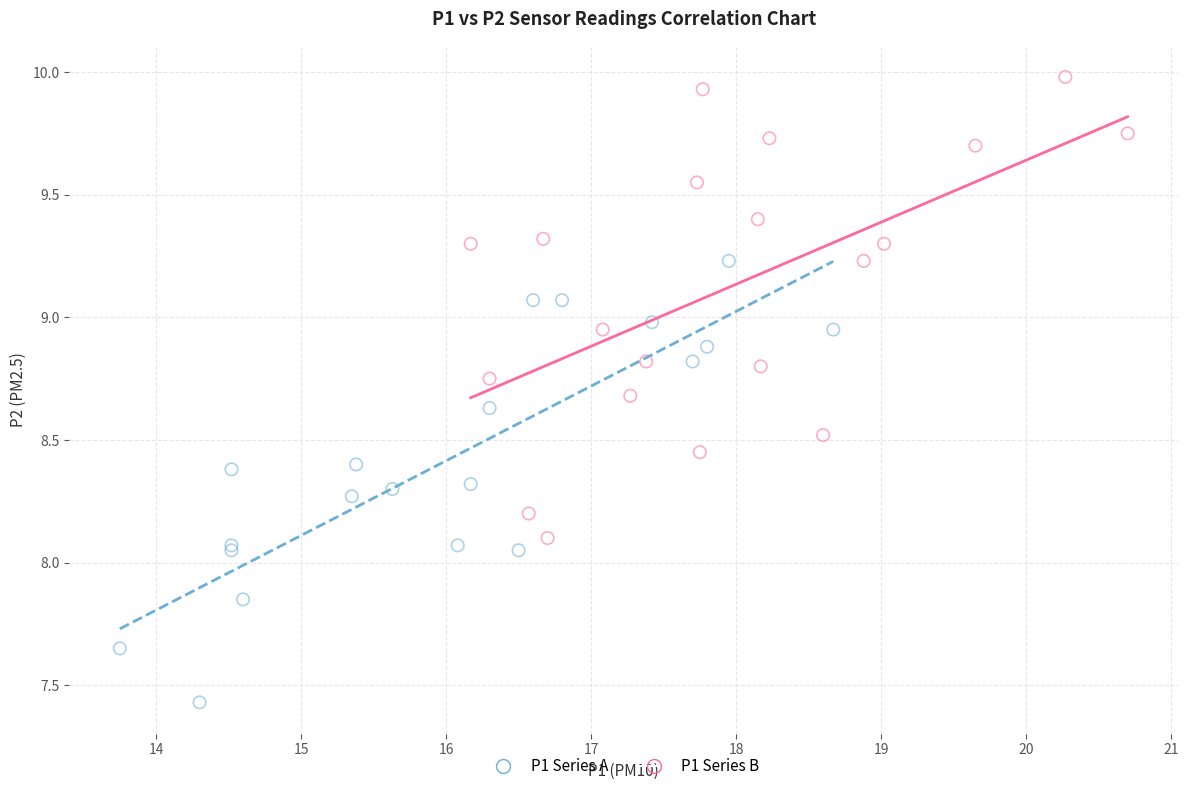

Which series reaches the maximum Y coordinate?

P1 Series B